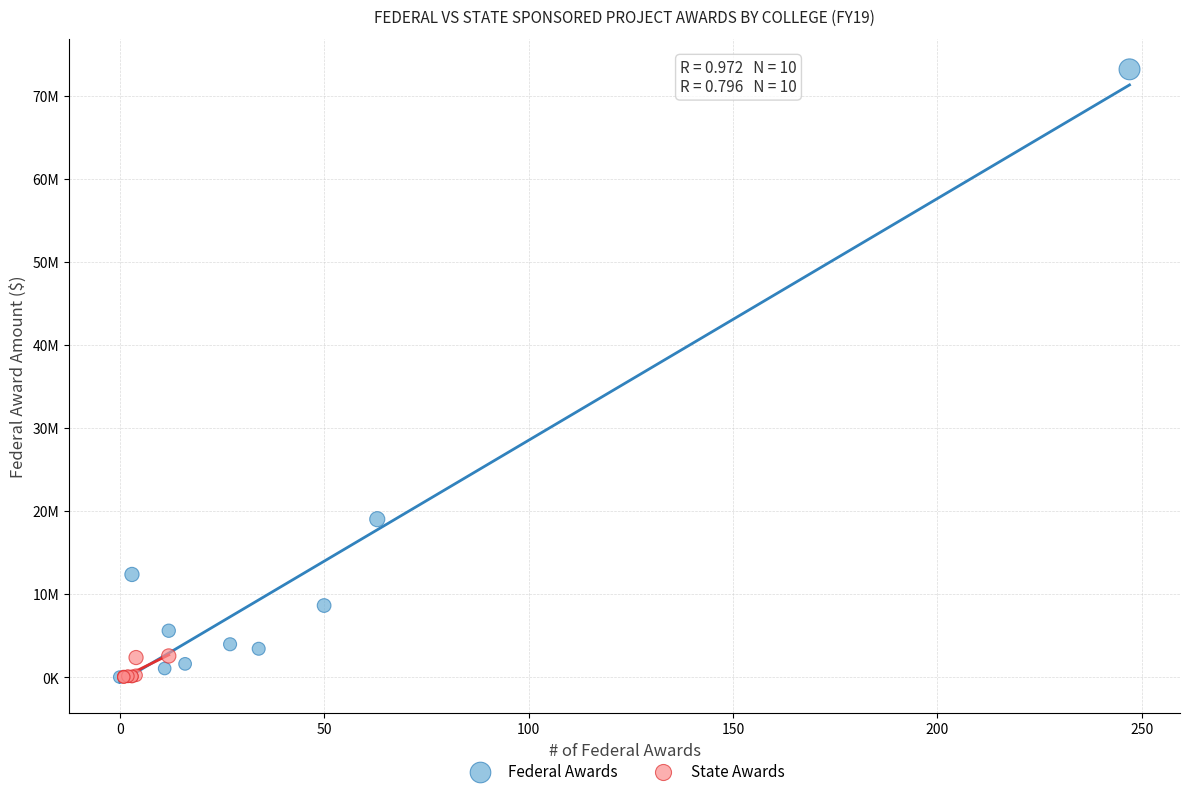

What are all the series names shown in the legend?

Federal Awards, State Awards